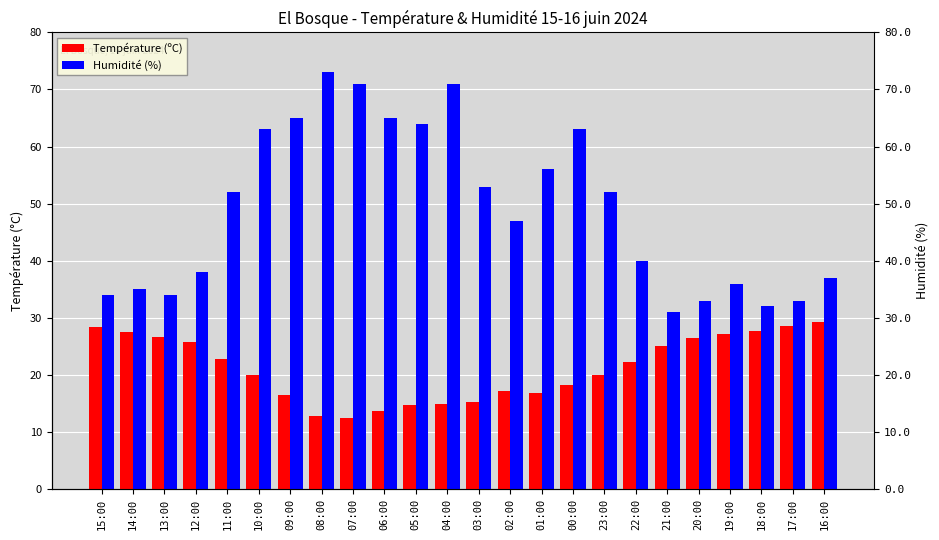

Are the bars grouped side by side (vs. stacked)?

Yes